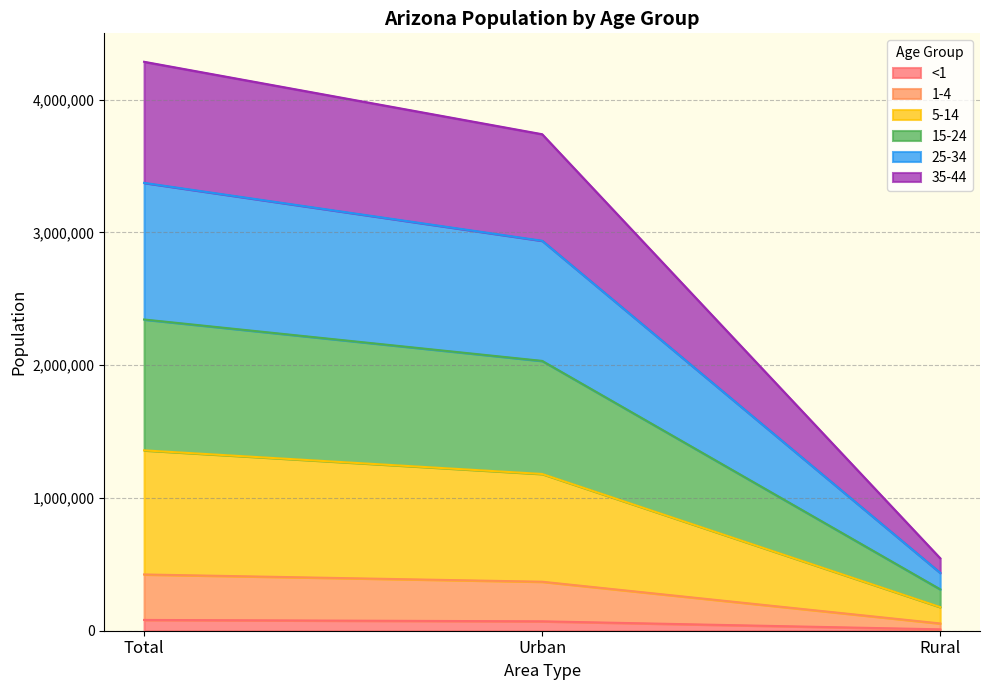

Is the value of 35-44 at Rural greater than the value of 1-4 at Urban?

No